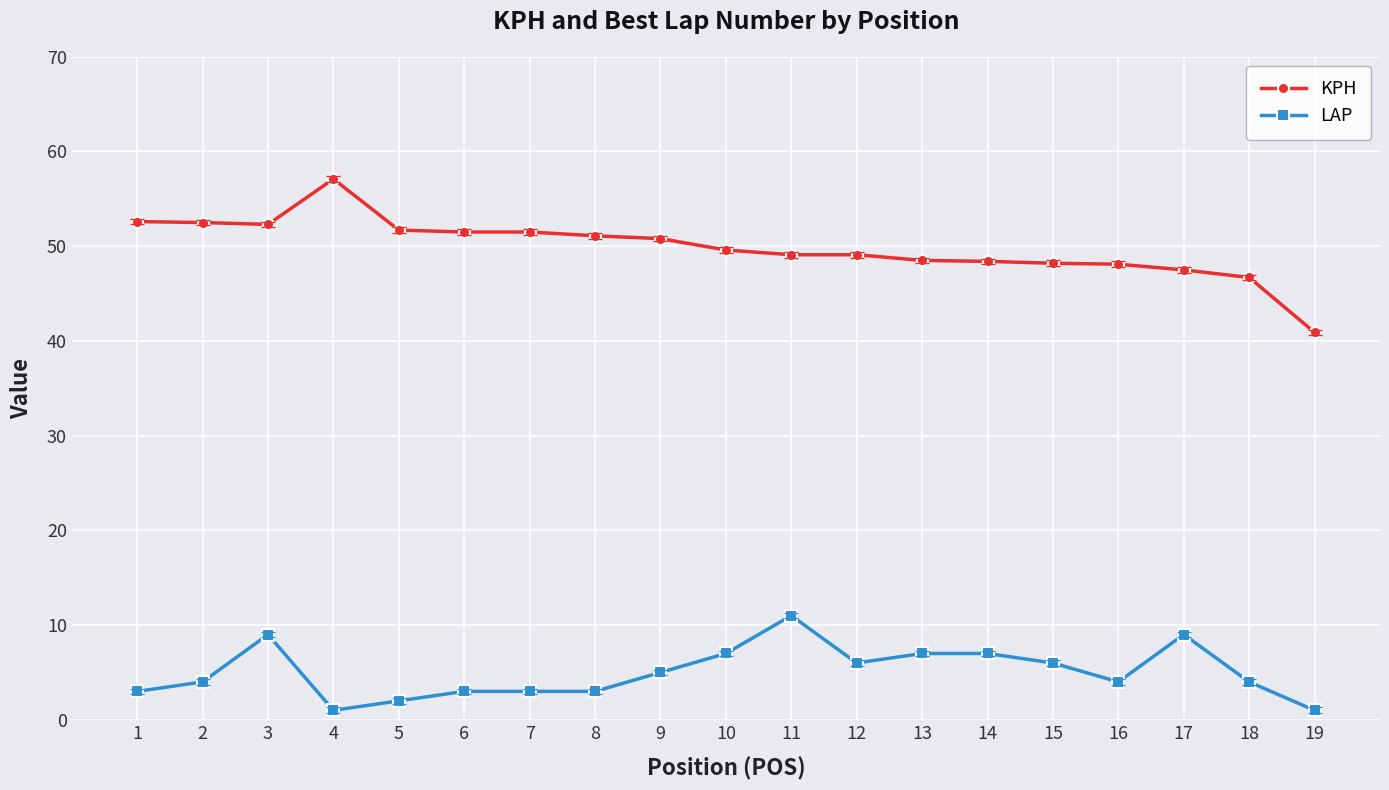

Rank the series by their average value, from highest to lowest.

KPH, LAP